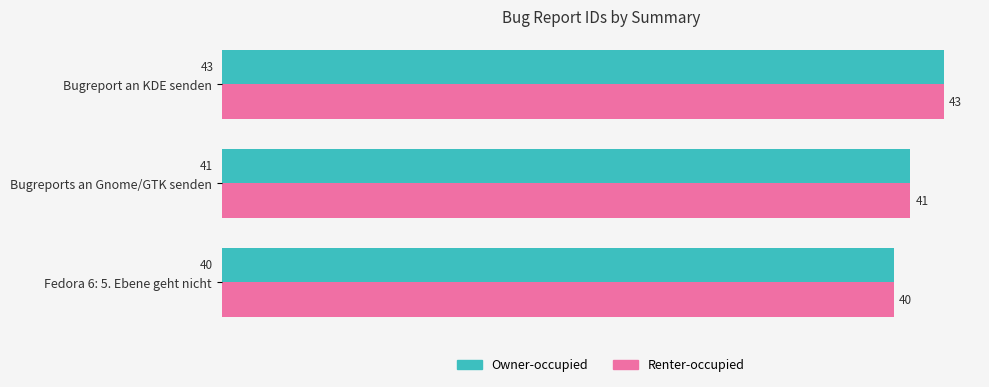

What are all the series names shown in the legend?

Owner-occupied, Renter-occupied